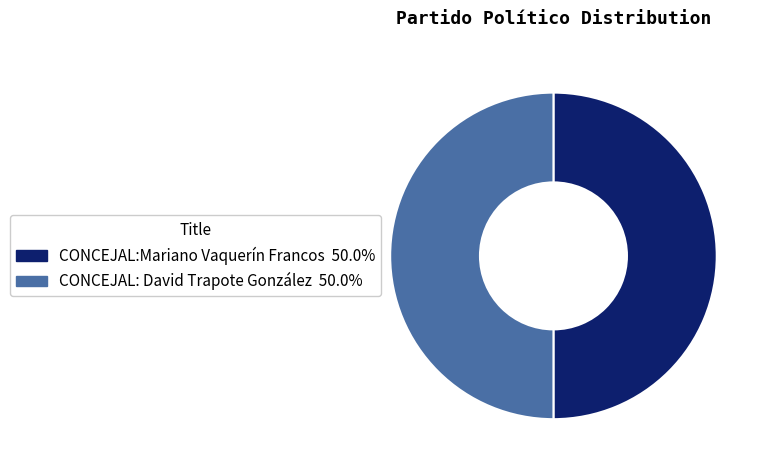

Combined, do CONCEJAL:Mariano Vaquerín Francos and CONCEJAL: David Trapote González account for over 50%?

Yes